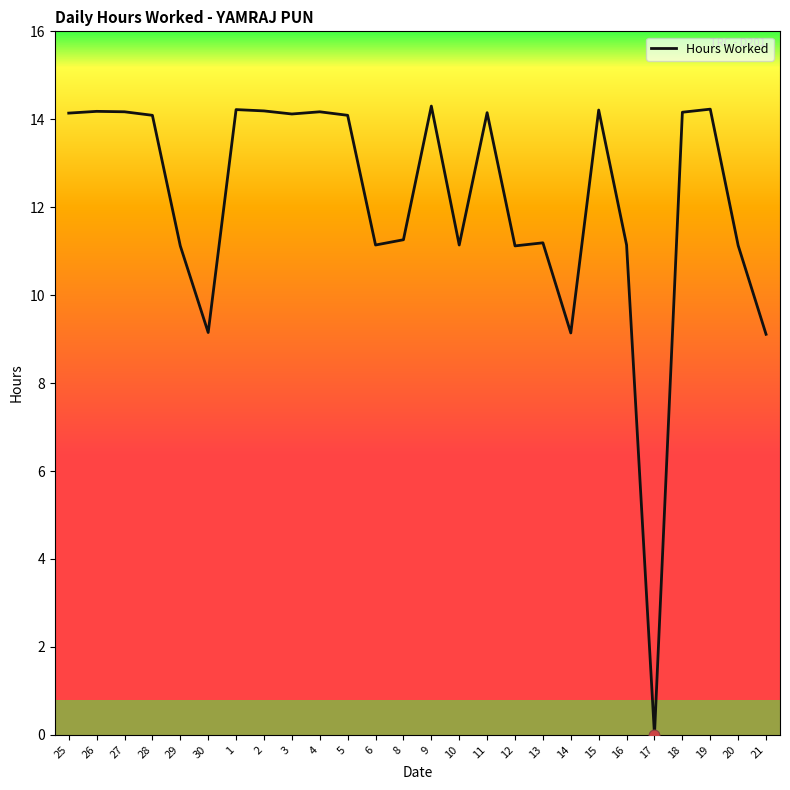

Approximately how many times larger is the value at 12 compared to 20?

1.0